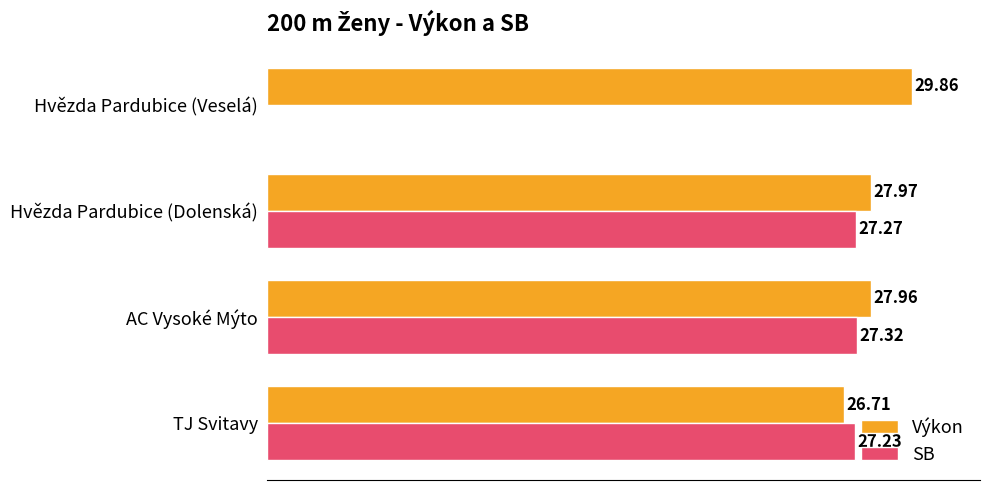

At which label does Výkon reach its peak?

Hvězda Pardubice (Veselá)